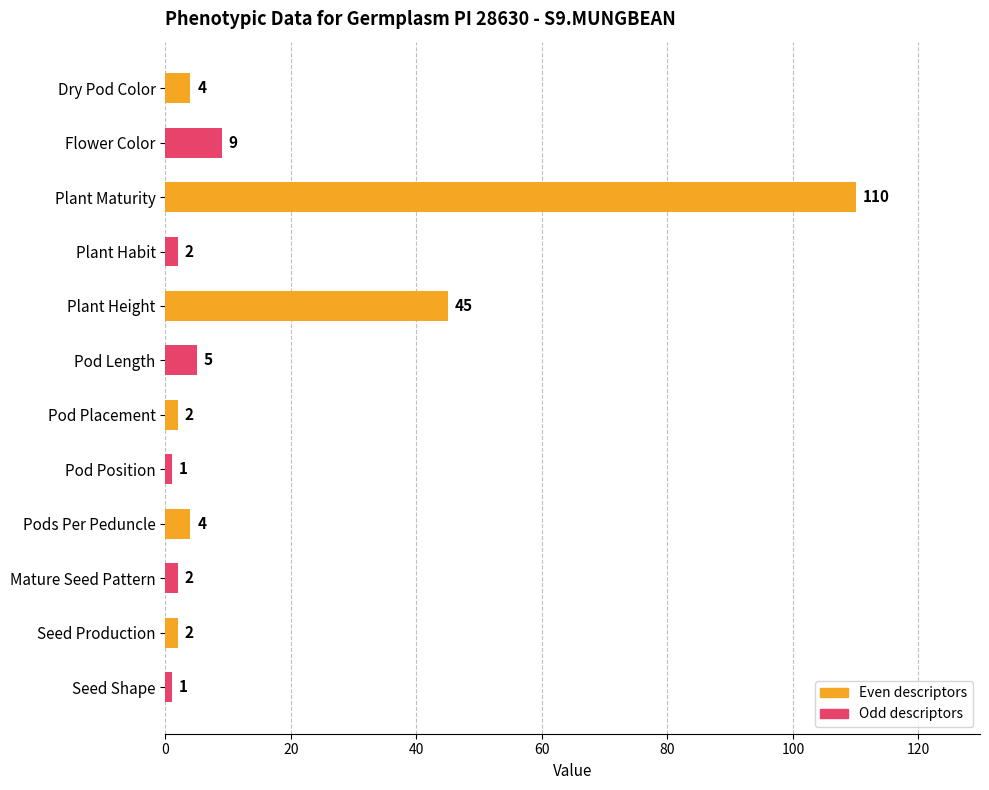

Are the bars horizontal?

Yes